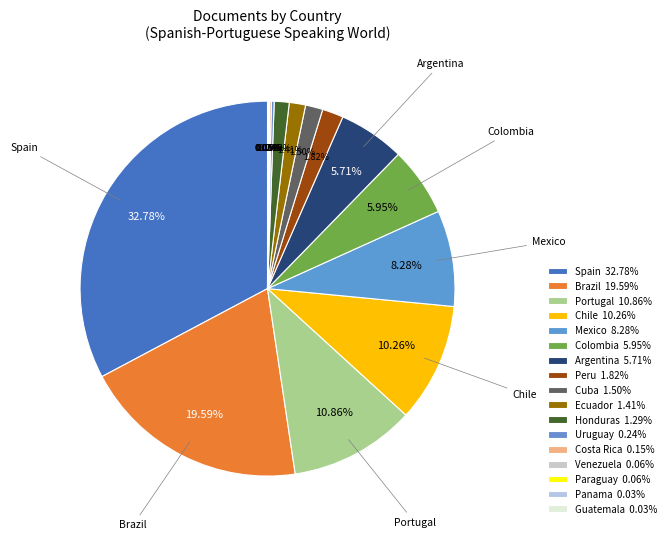

The Venezuela slice represents 5% of the pie. True or false?

False